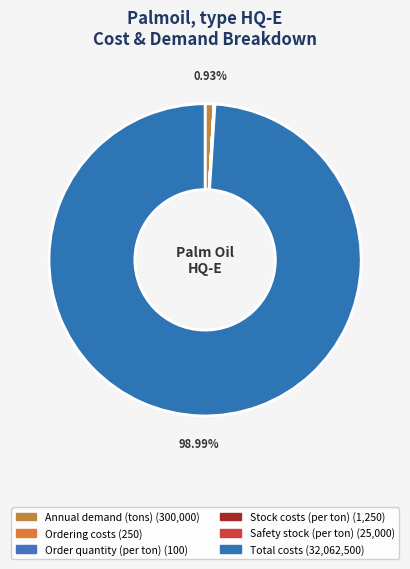

Is it true that Ordering costs is 0% of the pie?

True